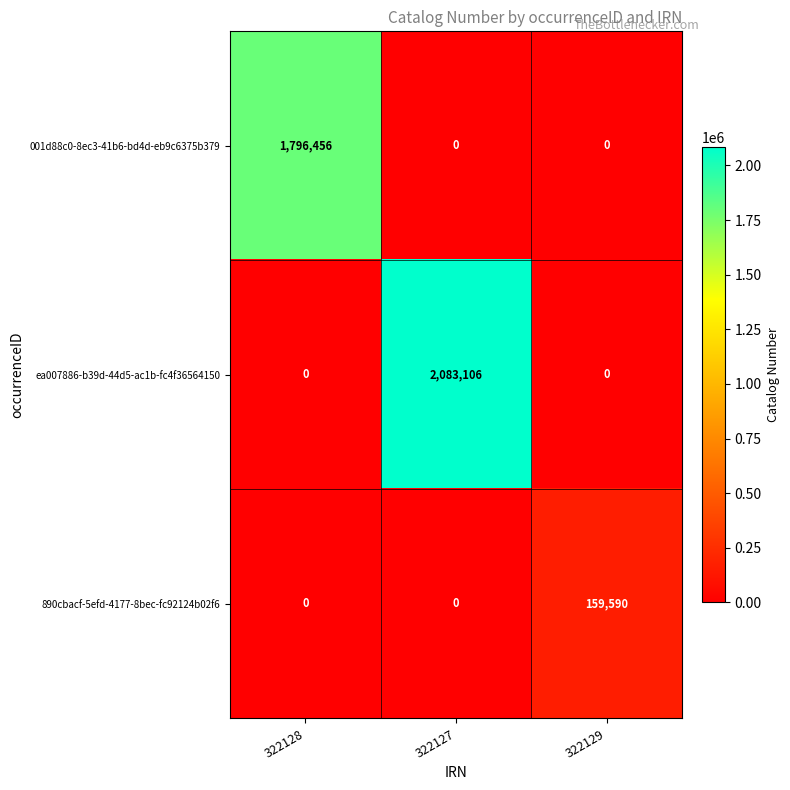

Which series has the largest total across all categories?

ea007886-b39d-44d5-ac1b-fc4f36564150